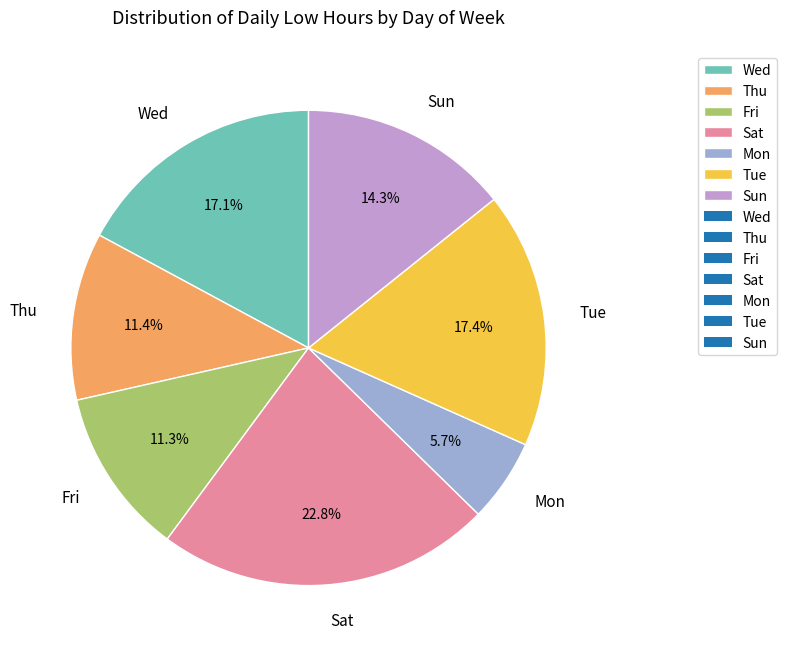

Does any single category account for the majority?

No